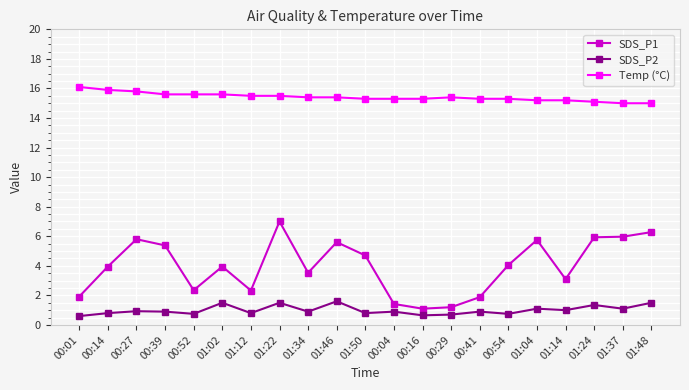

True or false: SDS_P1 and Temp (°C) intersect in this chart.

False